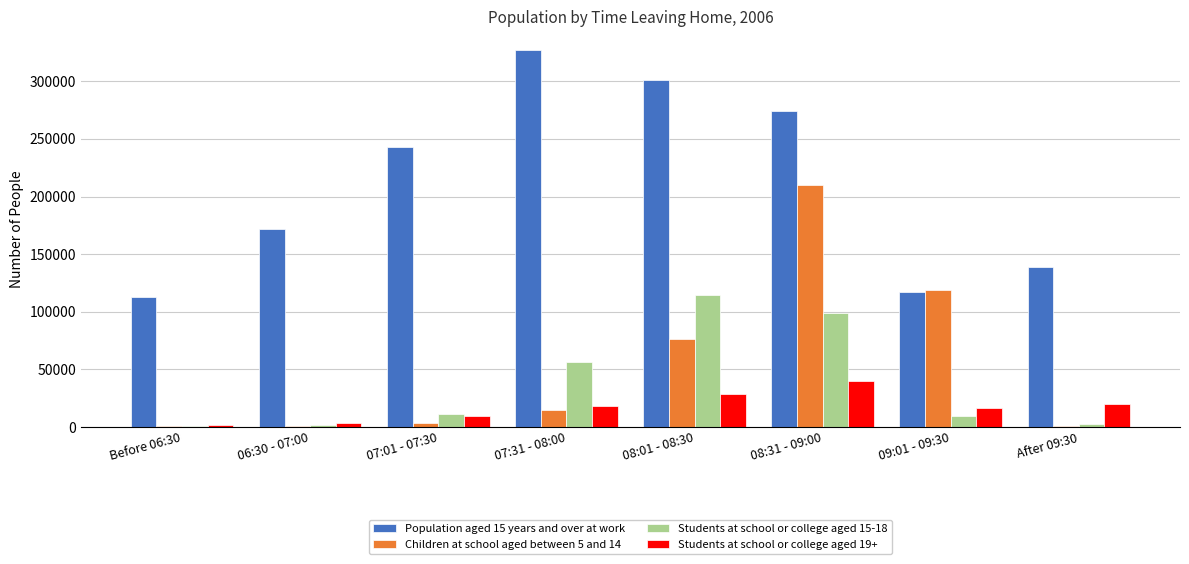

True or false: Population aged 15 years and over at work has a value of 468109 at 08:31 - 09:00.

False